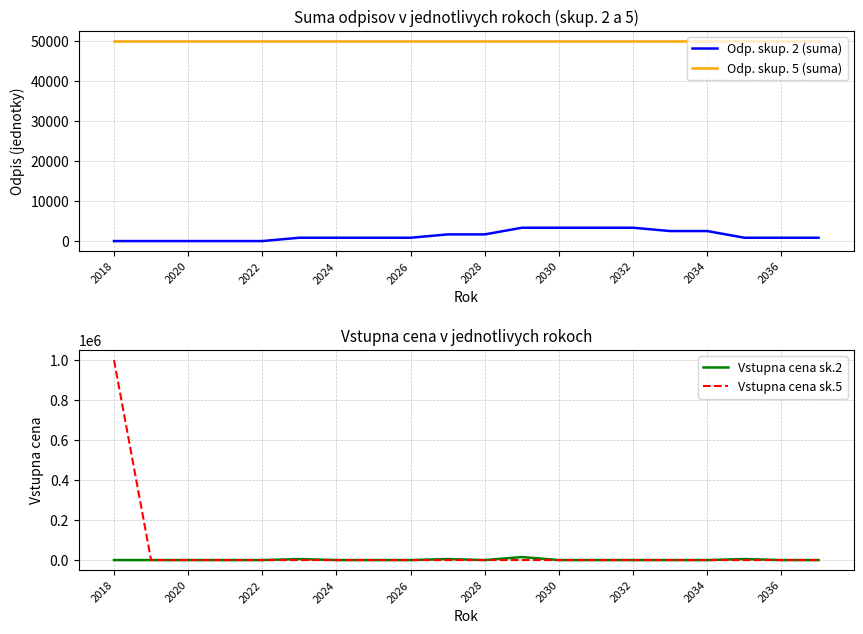

Is it true that Odp. skup. 5 (suma) equals 50000.0 at 2032?

True